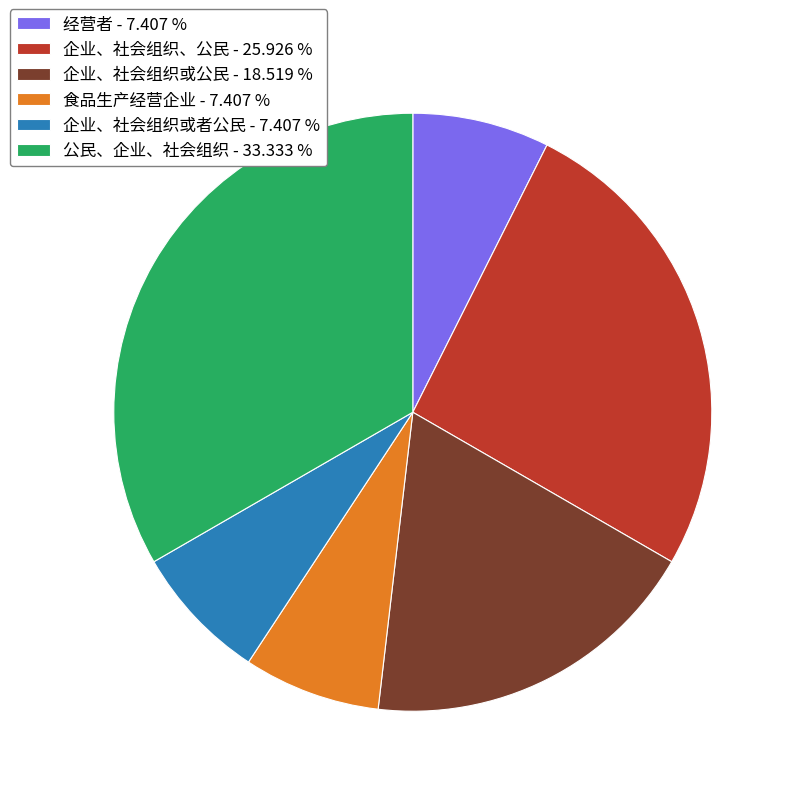

Which slice is the largest?

公民、企业、社会组织